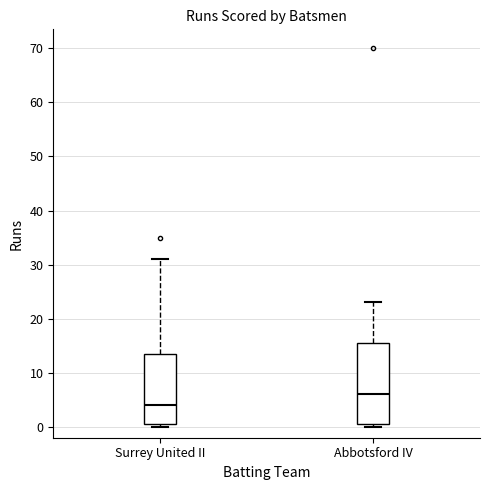

Which box is the tallest, from its lower edge to its upper edge?

Abbotsford IV